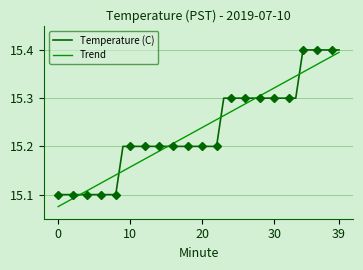

True or false: Temperature (C) has a value of 22.2 at 12.

False